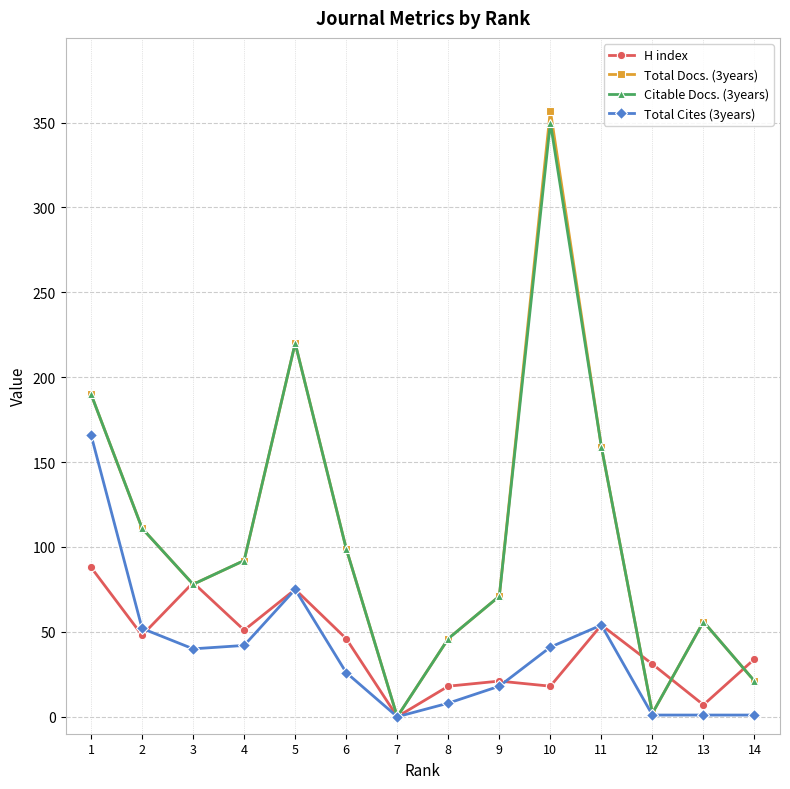

Does the chart have visible grid lines?

Yes